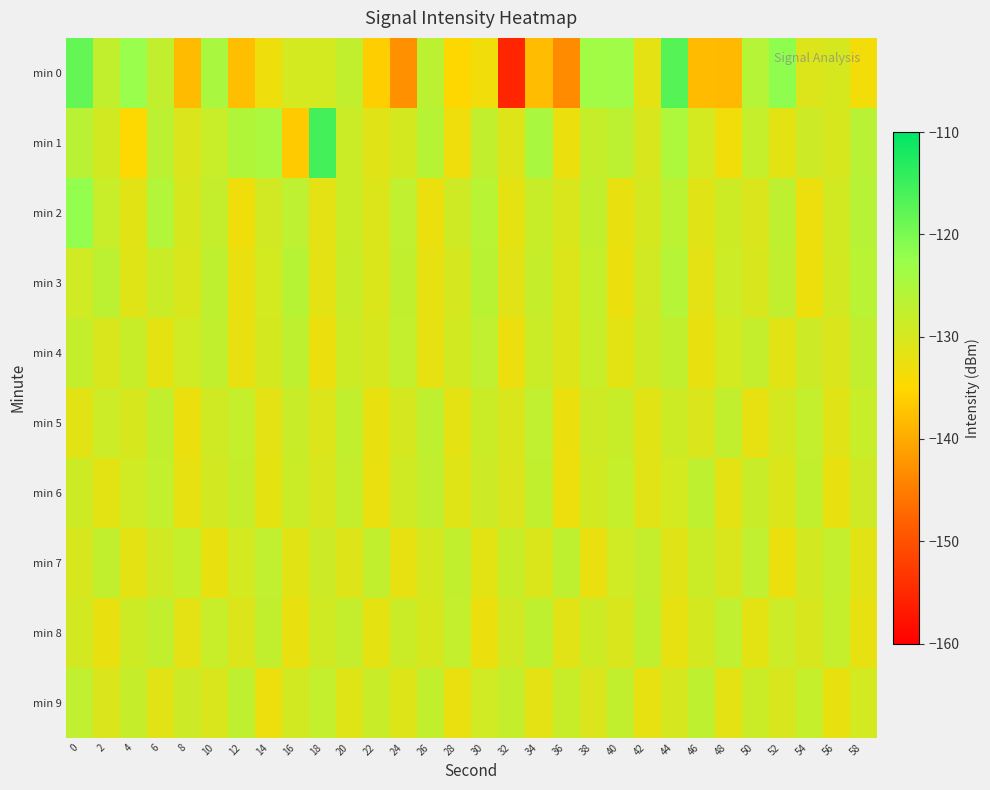

Reading left to right, transcribe all the data shown in this chart.

min 0: 0=-118.3	2=-127.4	4=-122.5	6=-127.6	8=-138.2	10=-124.6	12=-137.8	14=-133.0	16=-129.7	18=-129.6	20=-127.5	22=-136.1	24=-142.9	26=-126.8	28=-135.2	30=-133.3	32=-155.4	34=-138.0	36=-143.5	38=-123.7	40=-123.4	42=-131.8	44=-117.1	46=-138.2	48=-138.3	50=-126.0	52=-121.8	54=-130.8	56=-129.9	58=-133.5
min 1: 0=-126.4	2=-129.5	4=-134.7	6=-126.8	8=-130.6	10=-128.3	12=-125.6	14=-124.8	16=-136.5	18=-115.6	20=-128.5	22=-131.2	24=-129.8	26=-126.3	28=-133.1	30=-127.4	32=-130.9	34=-124.6	36=-132.7	38=-128.1	40=-126.8	42=-130.3	44=-125.1	46=-129.7	48=-133.4	50=-127.9	52=-131.6	54=-128.8	56=-130.2	58=-126.5
min 2: 0=-122.1	2=-128.3	4=-131.5	6=-125.7	8=-130.1	10=-127.8	12=-133.2	14=-129.4	16=-126.9	18=-131.7	20=-128.5	22=-130.8	24=-127.3	26=-132.6	28=-129.1	30=-126.4	32=-131.9	34=-128.2	36=-130.5	38=-127.6	40=-132.3	42=-129.8	44=-126.7	46=-131.2	48=-128.9	50=-130.6	52=-127.1	54=-132.8	56=-129.5	58=-126.2
min 3: 0=-129.3	2=-126.8	4=-131.1	6=-128.6	8=-130.4	10=-127.2	12=-132.5	14=-129.7	16=-126.3	18=-131.8	20=-128.4	22=-130.7	24=-127.5	26=-132.2	28=-129.9	30=-126.6	32=-131.3	34=-128.1	36=-130.8	38=-127.9	40=-132.6	42=-129.4	44=-126.1	46=-131.7	48=-128.7	50=-130.3	52=-127.4	54=-132.9	56=-129.6	58=-126.4
min 4: 0=-127.8	2=-130.5	4=-128.2	6=-131.9	8=-129.3	10=-127.6	12=-132.4	14=-129.8	16=-127.1	18=-132.7	20=-128.9	22=-130.2	24=-127.7	26=-132.1	28=-129.5	30=-127.3	32=-132.8	34=-128.6	36=-130.9	38=-128.3	40=-131.6	42=-129.1	44=-127.4	46=-132.3	48=-129.7	50=-127.8	52=-131.4	54=-128.8	56=-130.6	58=-127.5
min 5: 0=-131.4	2=-128.7	4=-130.1	6=-127.5	8=-132.6	10=-129.2	12=-127.9	14=-131.7	16=-128.4	18=-130.8	20=-127.6	22=-132.3	24=-129.9	26=-127.2	28=-131.8	30=-128.5	32=-130.4	34=-127.3	36=-132.7	38=-129.1	40=-128.2	42=-131.5	44=-128.9	46=-130.6	48=-127.4	50=-132.1	52=-129.8	54=-127.7	56=-131.2	58=-128.3
min 6: 0=-128.9	2=-131.6	4=-129.3	6=-127.7	8=-132.2	10=-129.6	12=-128.1	14=-131.9	16=-128.6	18=-130.3	20=-127.8	22=-132.5	24=-129.2	26=-127.5	28=-131.1	30=-128.8	32=-130.6	34=-127.4	36=-132.8	38=-129.5	40=-127.9	42=-131.3	44=-129.7	46=-127.2	48=-131.8	50=-128.4	52=-130.7	54=-127.6	56=-132.4	58=-129.1
min 7: 0=-130.2	2=-127.6	4=-131.8	6=-129.4	8=-127.9	10=-132.3	12=-129.7	14=-127.3	16=-131.5	18=-128.8	20=-130.9	22=-127.5	24=-132.1	26=-129.8	28=-127.4	30=-131.6	32=-128.2	34=-130.7	36=-127.1	38=-132.5	40=-129.3	42=-127.8	44=-131.2	46=-128.6	48=-130.4	50=-127.3	52=-132.7	54=-129.6	56=-127.7	58=-131.4
min 8: 0=-129.6	2=-132.3	4=-129.0	6=-127.4	8=-131.7	10=-128.3	12=-130.8	14=-127.6	16=-132.4	18=-129.2	20=-127.8	22=-131.9	24=-128.5	26=-130.2	28=-127.7	30=-132.6	32=-129.4	34=-127.1	36=-131.3	38=-128.9	40=-130.5	42=-127.5	44=-132.2	46=-129.8	48=-127.3	50=-131.6	52=-128.7	54=-130.3	56=-127.9	58=-132.1
min 9: 0=-127.3	2=-130.6	4=-128.1	6=-131.4	8=-128.8	10=-130.5	12=-127.2	14=-132.8	16=-129.5	18=-127.7	20=-131.1	22=-128.4	24=-130.9	26=-127.6	28=-132.5	30=-129.3	32=-127.8	34=-131.7	36=-128.2	38=-130.6	40=-127.4	42=-132.2	44=-129.9	46=-127.1	48=-131.8	50=-128.5	52=-130.3	54=-127.9	56=-132.4	58=-129.7